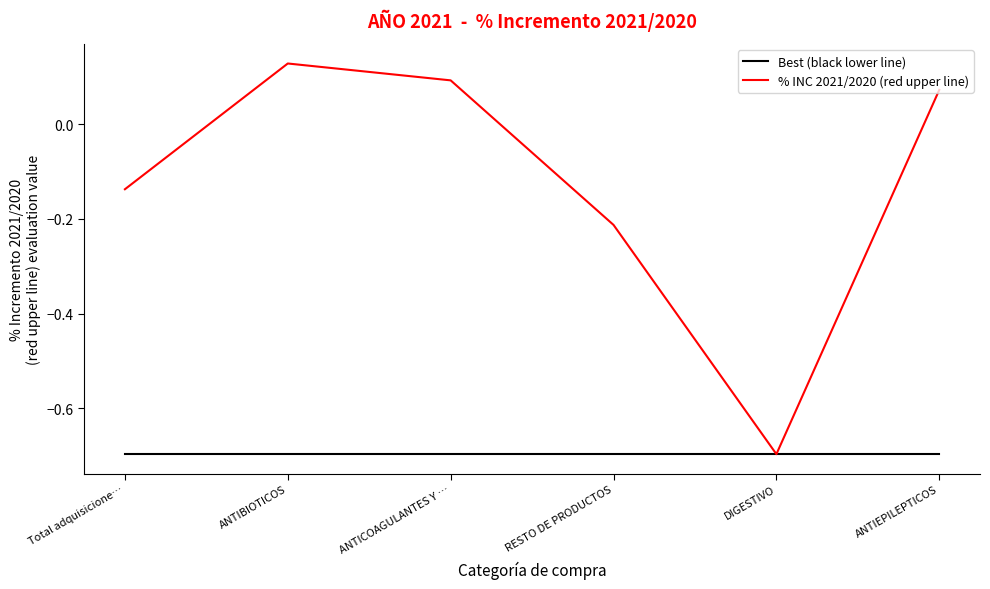

Rank the series at ANTICOAGULANTES Y … from lowest to highest value.

Best (black lower line), % INC 2021/2020 (red upper line)